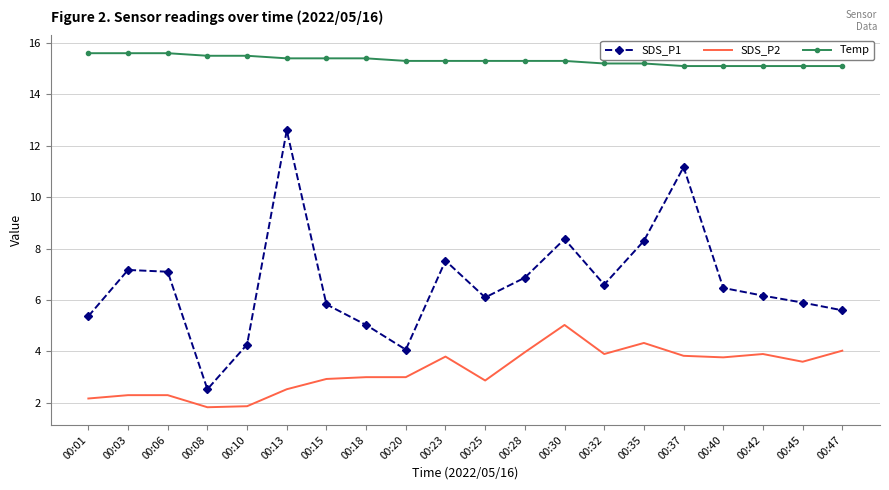

Which series changed the most between 00:06 and 00:20?

SDS_P1